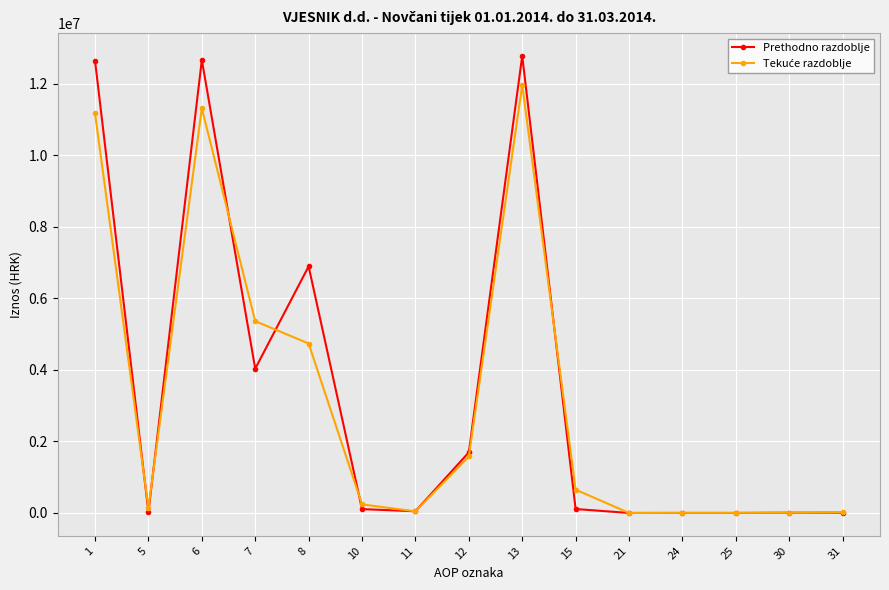

True or false: Prethodno razdoblje has more than 1 interior local peaks.

True